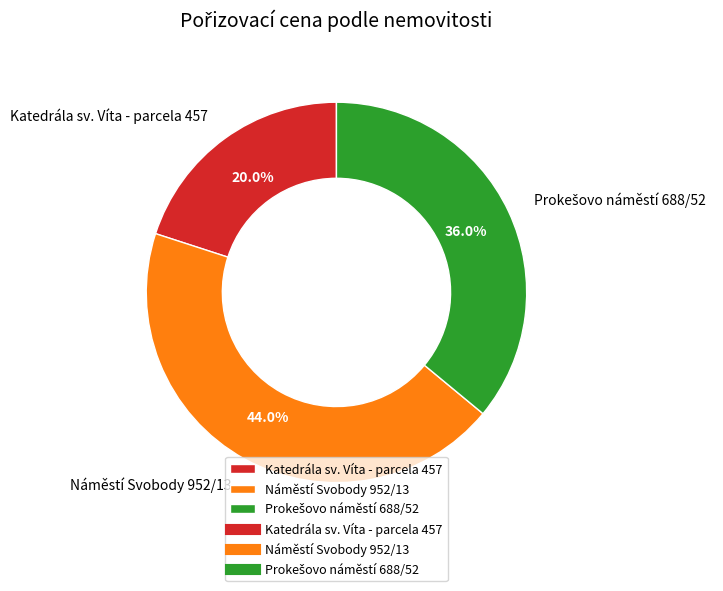

How much of the chart is everything except Katedrála sv. Víta - parcela 457?

80.0%